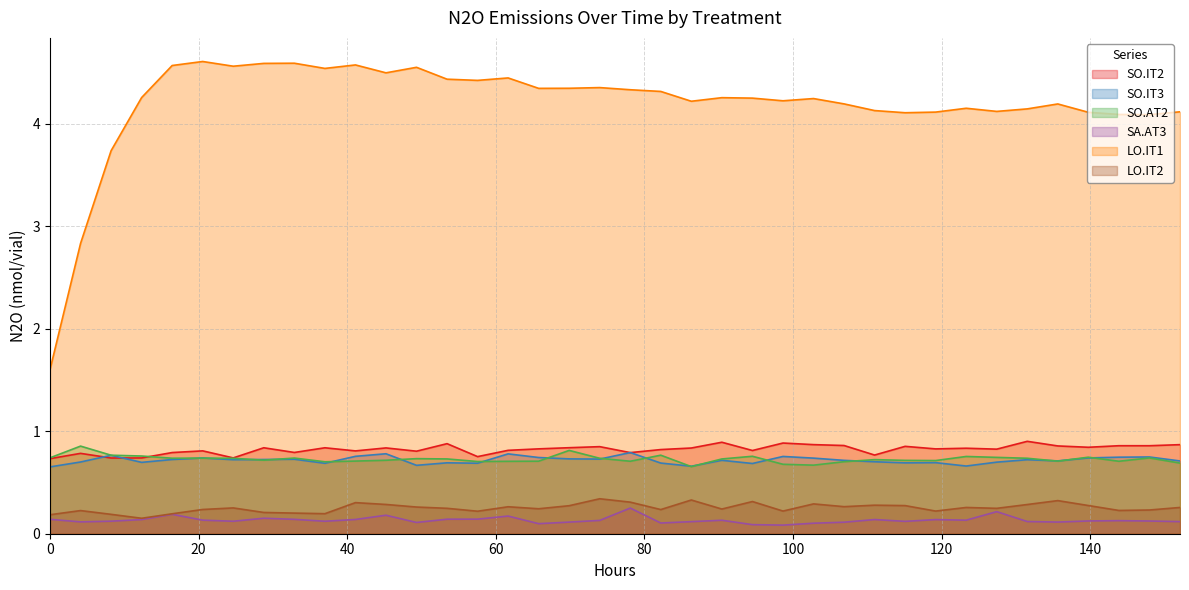

Which series has the largest range (max minus min)?

LO.IT1